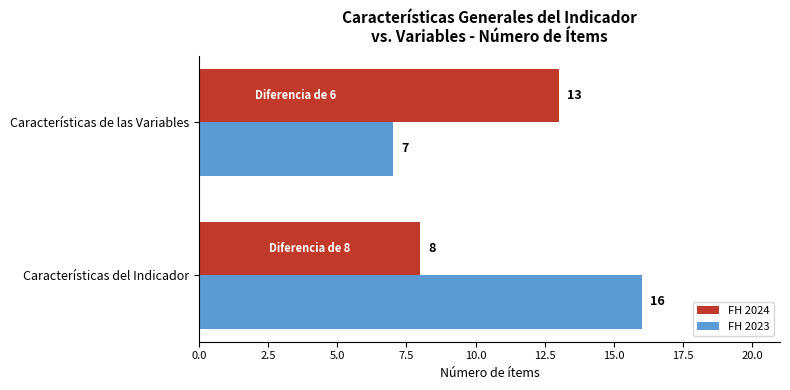

What is the difference between the highest and lowest values at Características del Indicador?

8